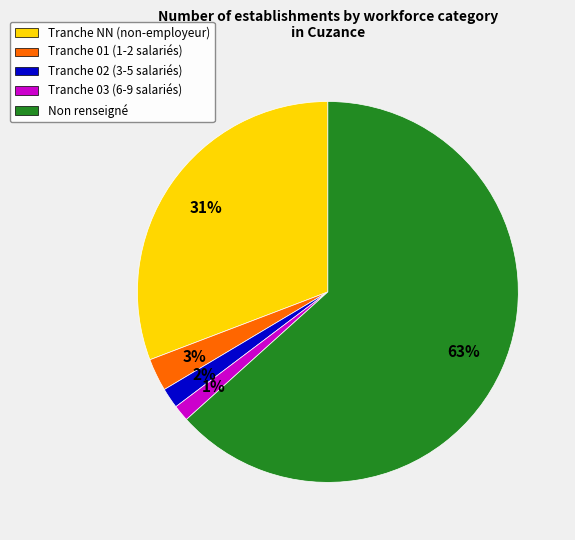

Which has a higher value, Tranche NN (non-employeur) or Non renseigné?

Non renseigné